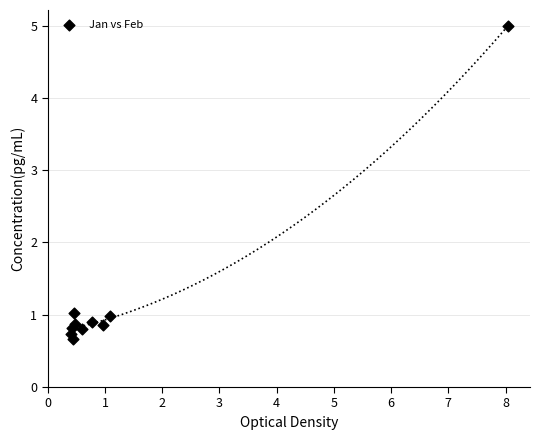

What is the average X value?

1.4